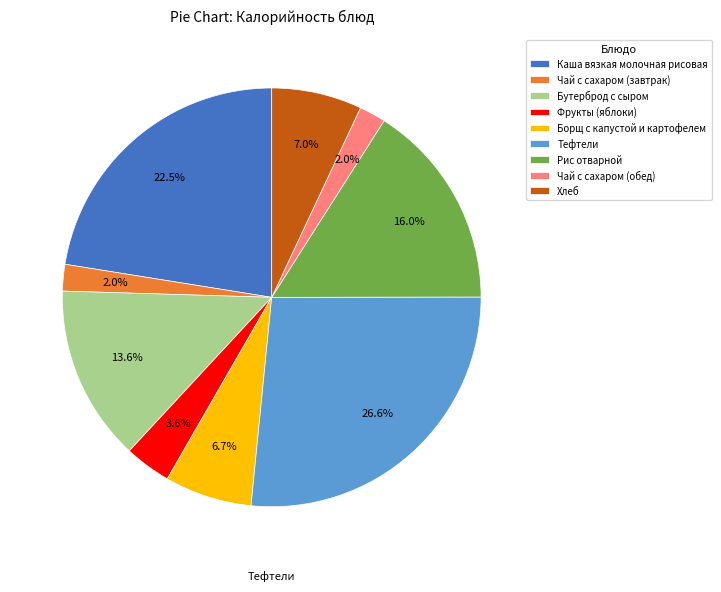

The Фрукты (яблоки) slice represents 4% of the pie. True or false?

True